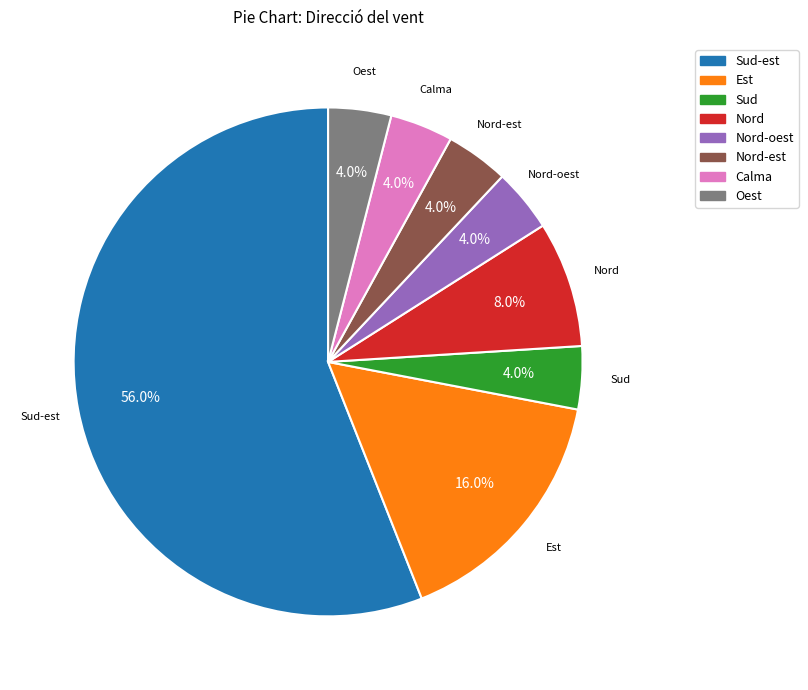

Is there any slice that represents more than half of the pie?

Yes